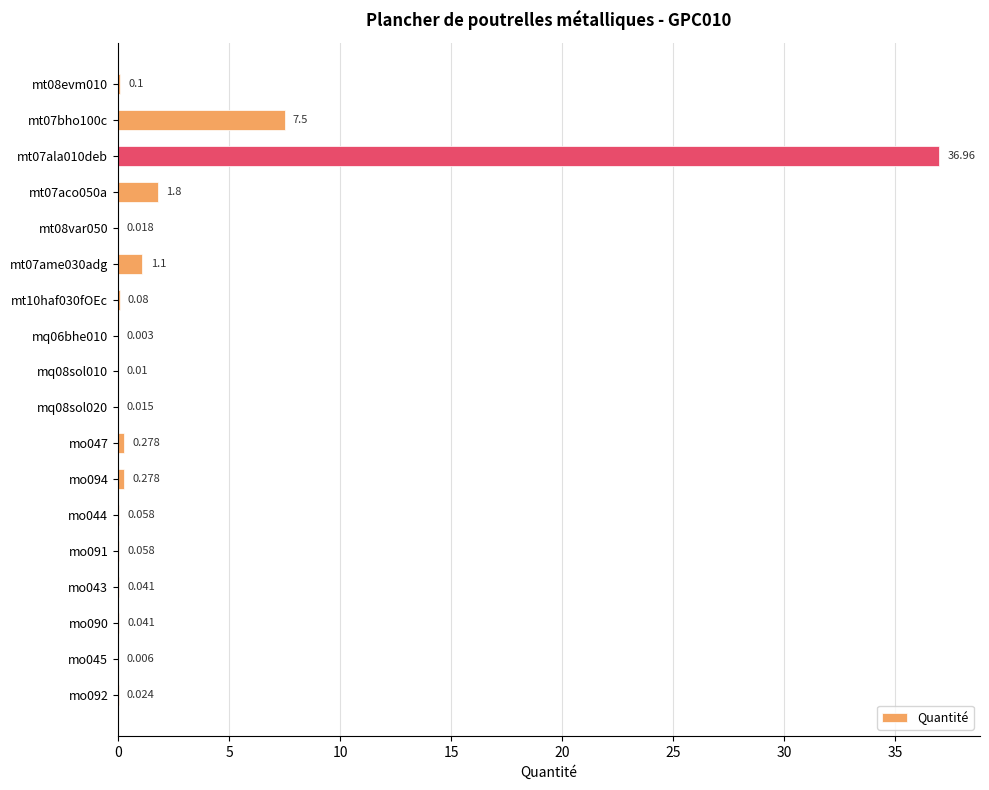

Are the bars horizontal?

Yes